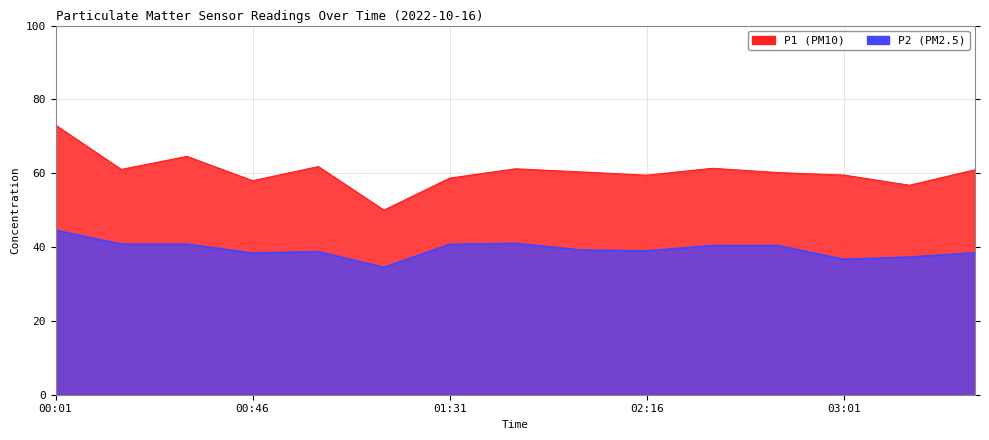

True or false: P1 and P2 cross at least once.

False